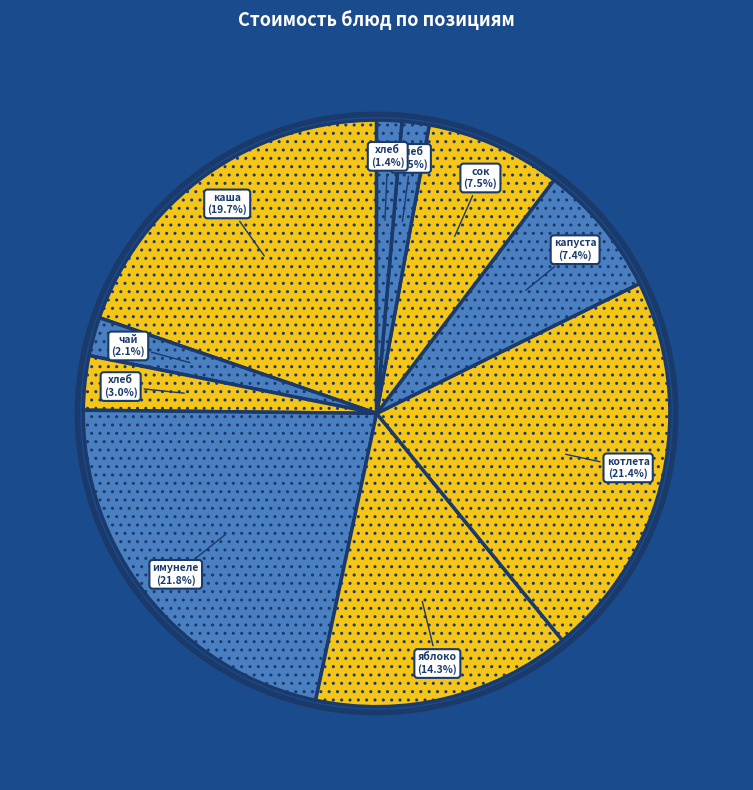

Which category has the biggest portion of the pie?

имунеле